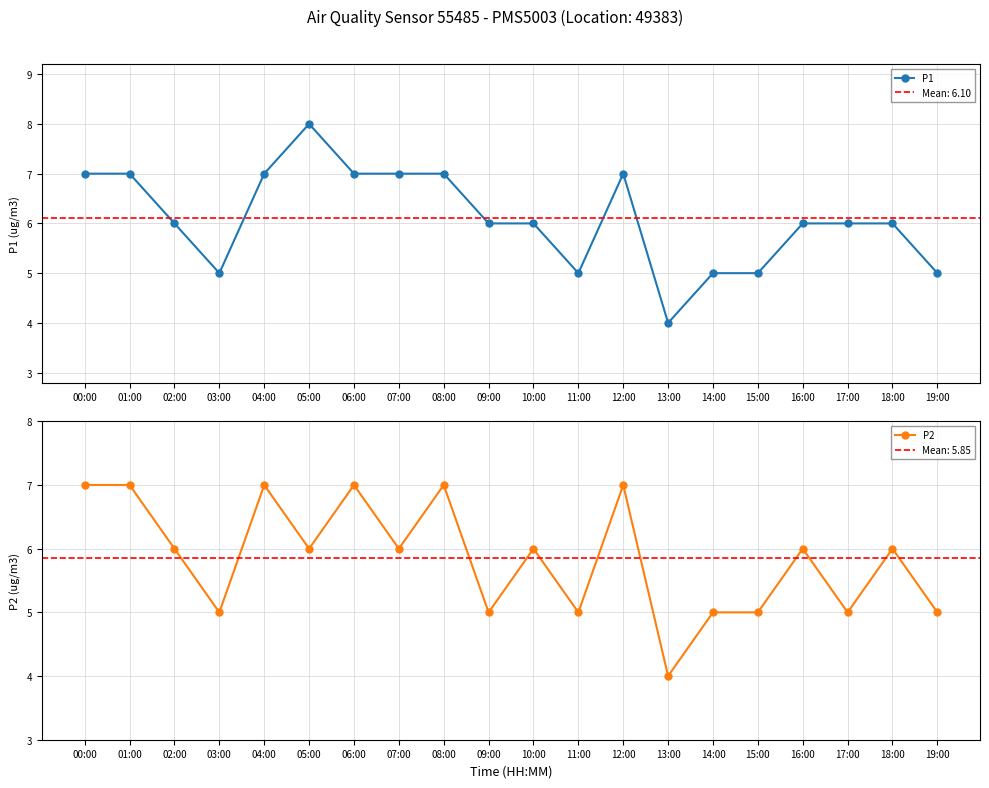

Read the P1 value at 11:00.

5